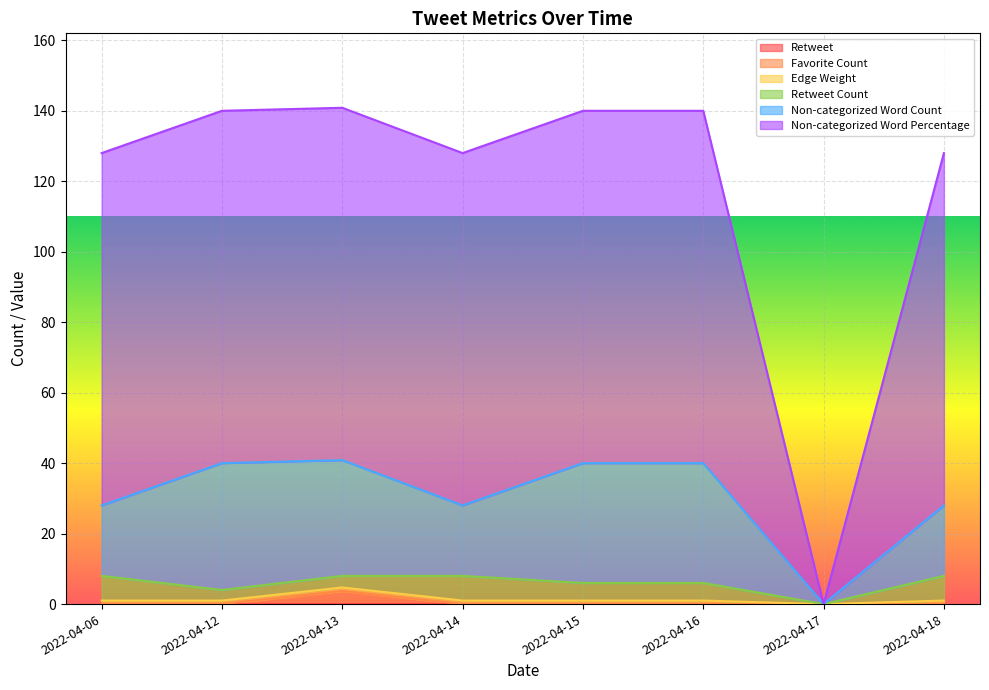

True or false: Edge Weight and Non-categorized Word Percentage intersect in this chart.

False